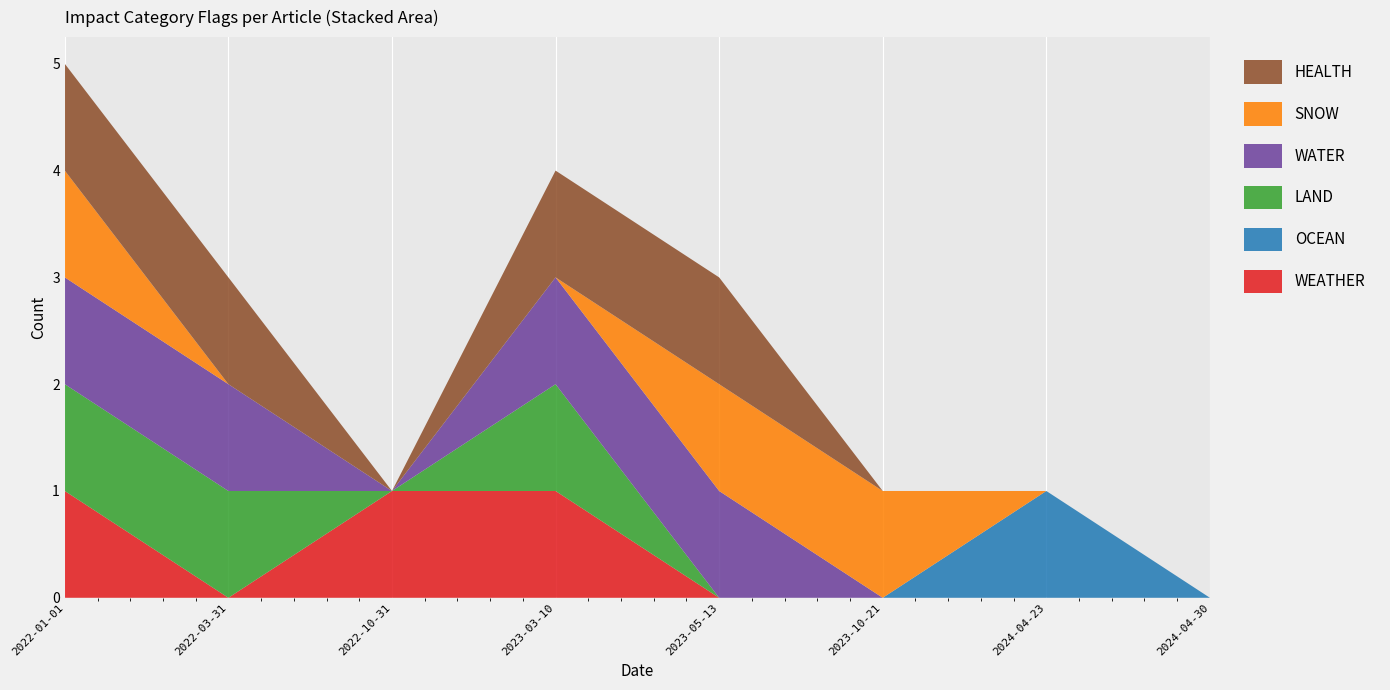

Reading left to right, transcribe all the data shown in this chart.

WEATHER: 2022-03-31=0	2023-10-21=0	2023-05-13=0	2023-03-10=1	2022-10-31=1	2022-01-01=1	2024-04-30=0	2024-04-23=0
OCEAN: 2022-03-31=0	2023-10-21=0	2023-05-13=0	2023-03-10=0	2022-10-31=0	2022-01-01=0	2024-04-30=0	2024-04-23=1
LAND: 2022-03-31=1	2023-10-21=0	2023-05-13=0	2023-03-10=1	2022-10-31=0	2022-01-01=1	2024-04-30=0	2024-04-23=0
WATER: 2022-03-31=1	2023-10-21=0	2023-05-13=1	2023-03-10=1	2022-10-31=0	2022-01-01=1	2024-04-30=0	2024-04-23=0
SNOW: 2022-03-31=0	2023-10-21=1	2023-05-13=1	2023-03-10=0	2022-10-31=0	2022-01-01=1	2024-04-30=0	2024-04-23=0
HEALTH: 2022-03-31=1	2023-10-21=0	2023-05-13=1	2023-03-10=1	2022-10-31=0	2022-01-01=1	2024-04-30=0	2024-04-23=0